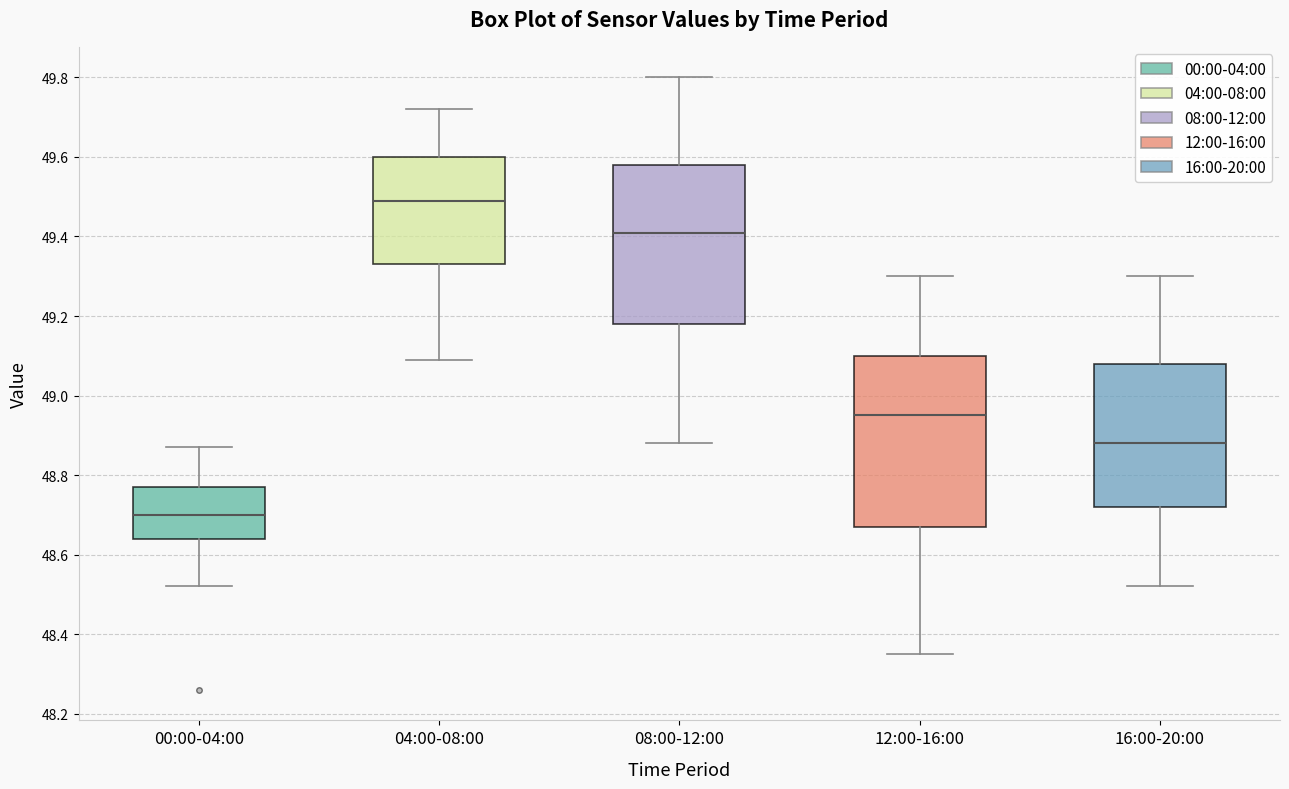

Where is the upper edge of the box for 08:00-12:00 on the y-axis? The values are not printed on the chart, so give them approximately, as read against the axis.

49.58